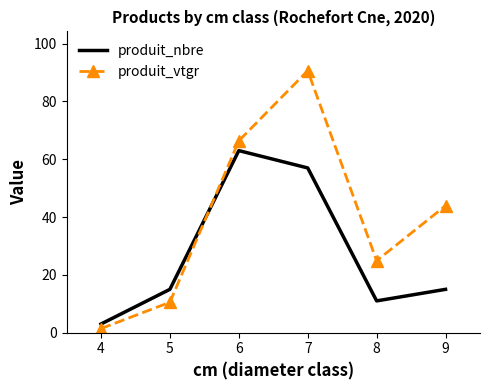

The value of produit_nbre at 7 is 15.0. True or false?

False